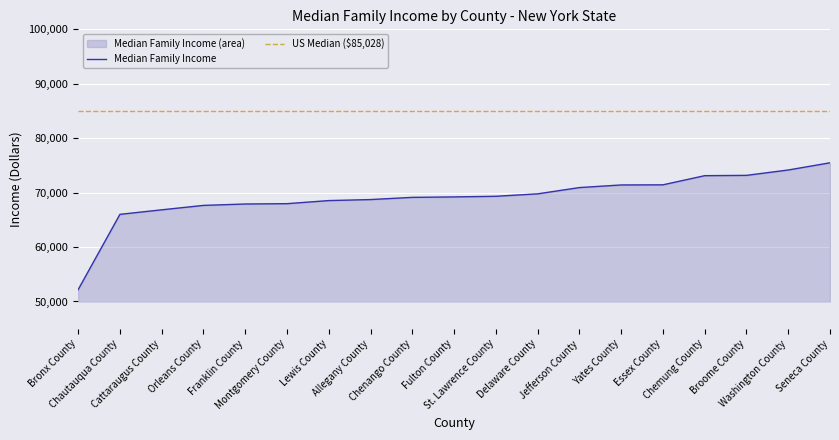

What is the minimum value shown in the chart?

52180